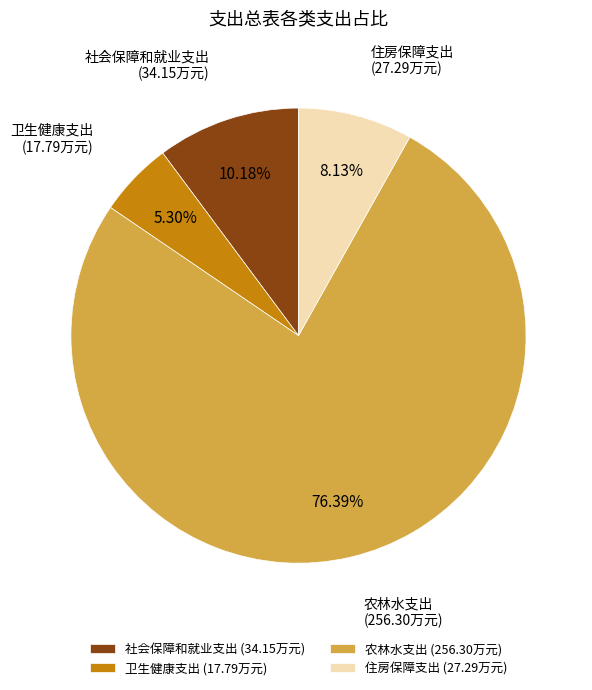

Which category has the smallest portion of the pie?

卫生健康支出